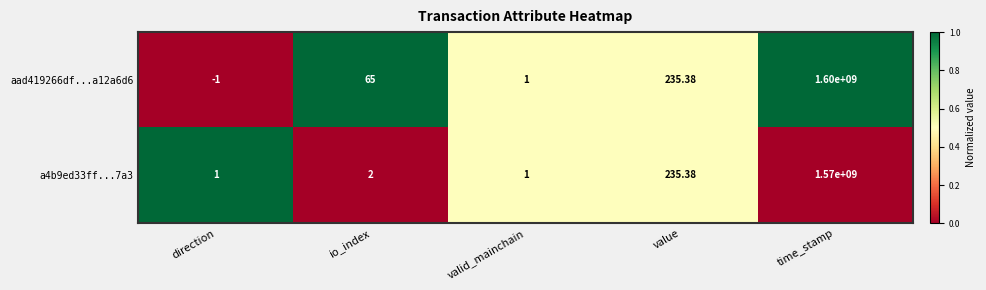

Which label corresponds to the smallest value in the chart?

direction